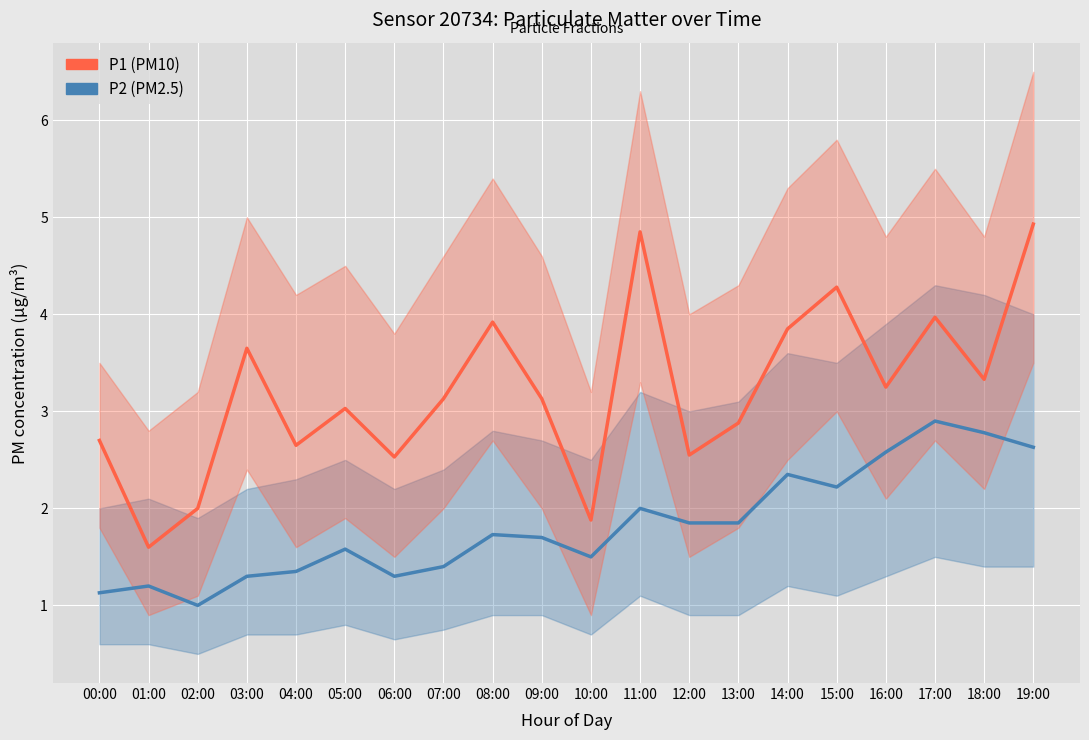

Where is P2 (PM2.5) nearest to the value 1?

02:00